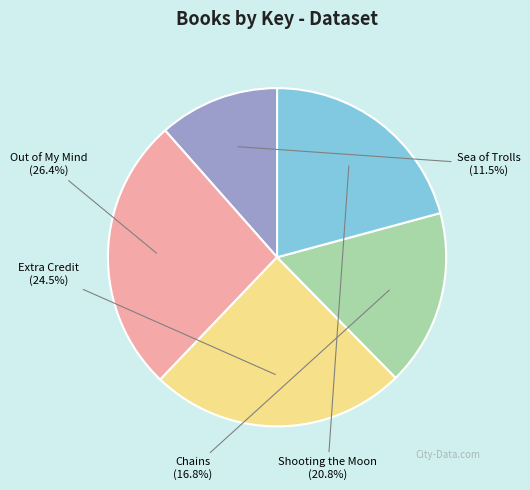

To the nearest percent, what is the average slice percentage?

20%